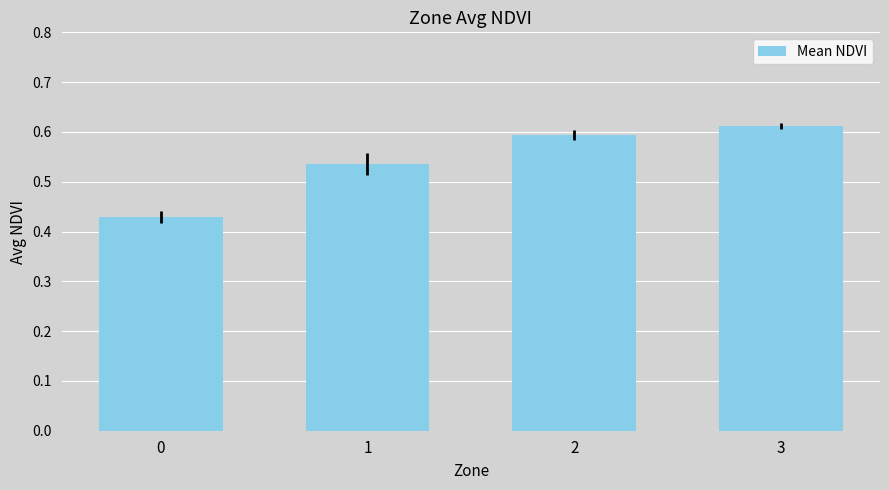

How many series are shown in this chart?

1